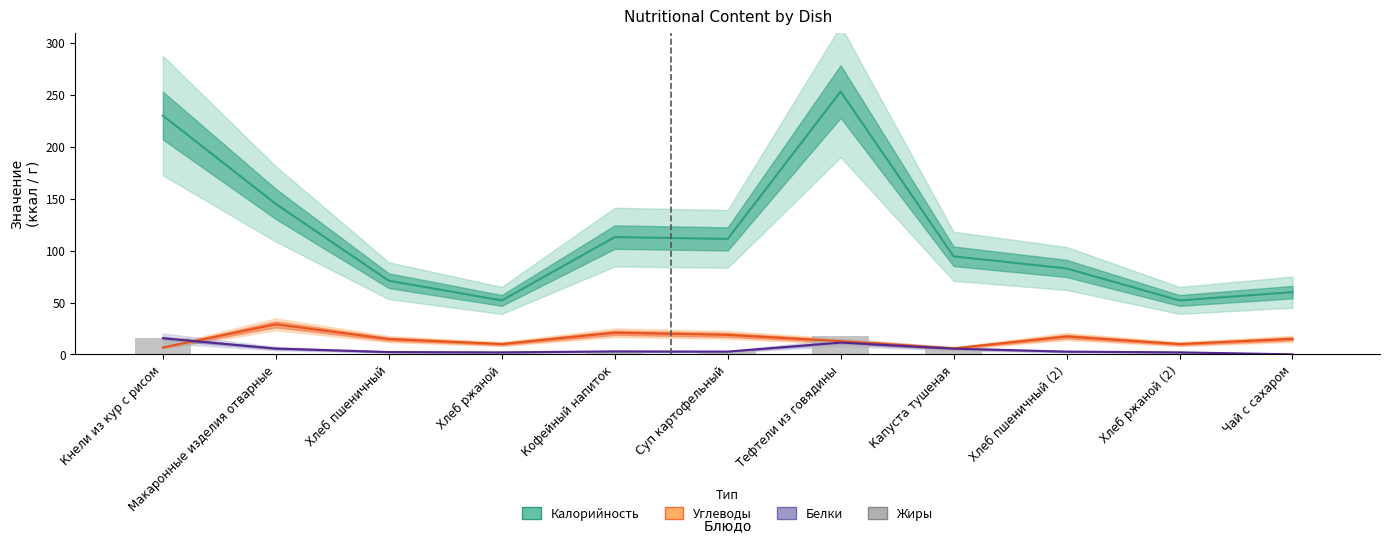

Is it true that the value at Макаронные изделия отварные is 1.1?

False